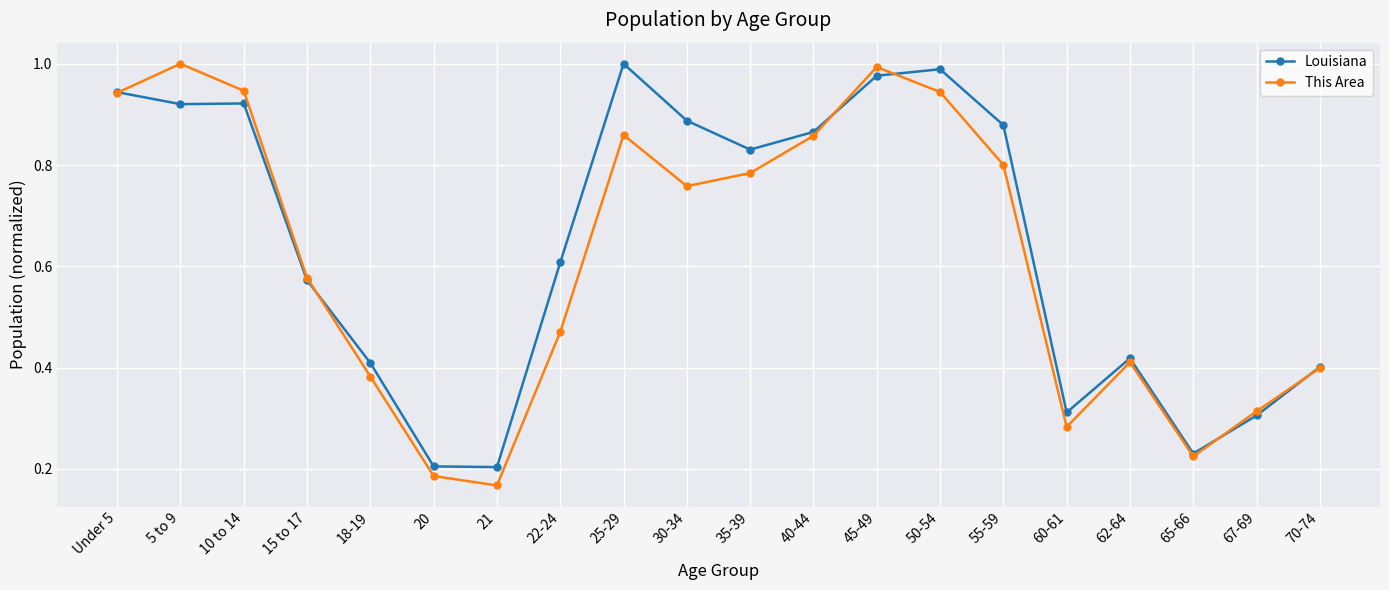

What position from the right is 62-64?

4